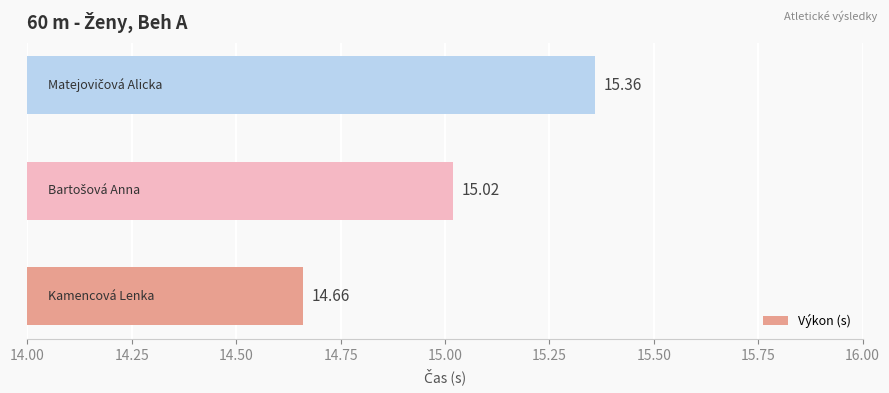

What is the sum of all values?

45.0